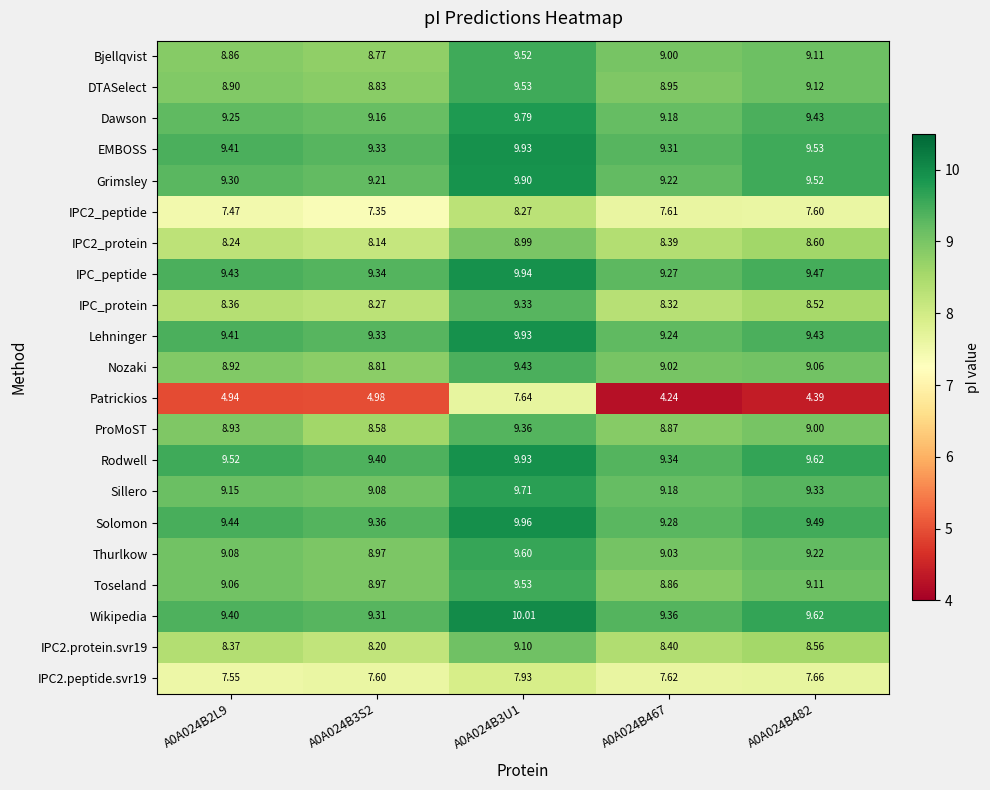

Which series changed the most between A0A024B3U1 and A0A024B467?

Patrickios